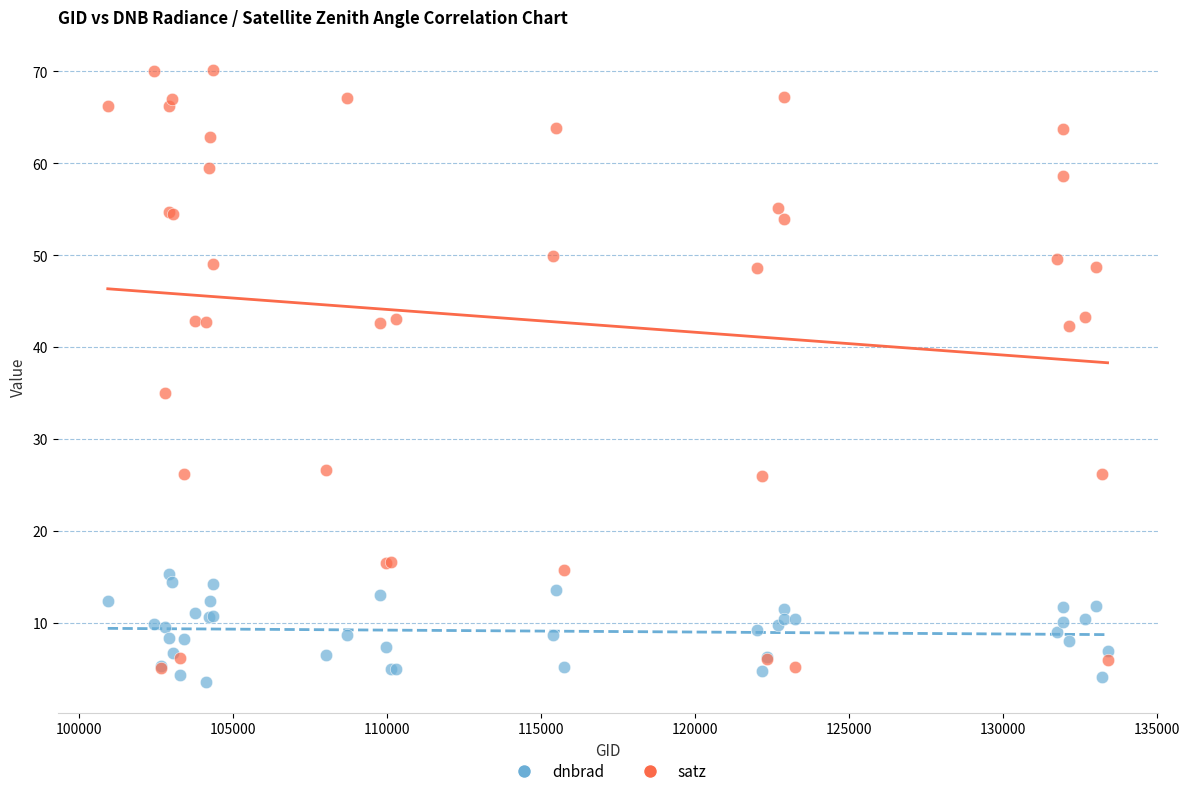

In the satz series, what Y value is closest to 37?

35.1